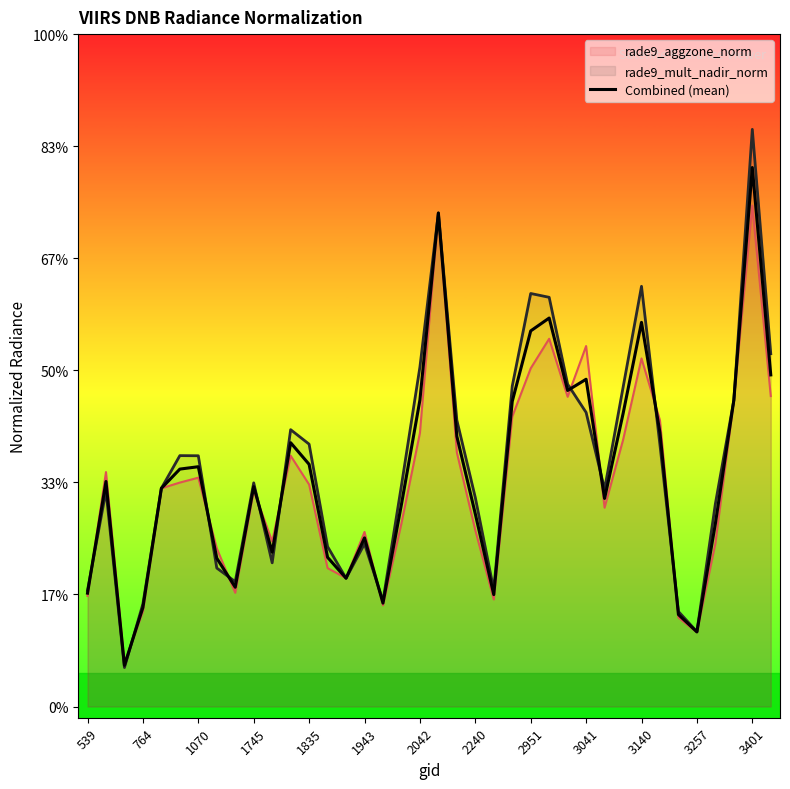

What are all the series names shown in the legend?

rade9_aggzone_norm, rade9_mult_nadir_norm, Combined (mean)